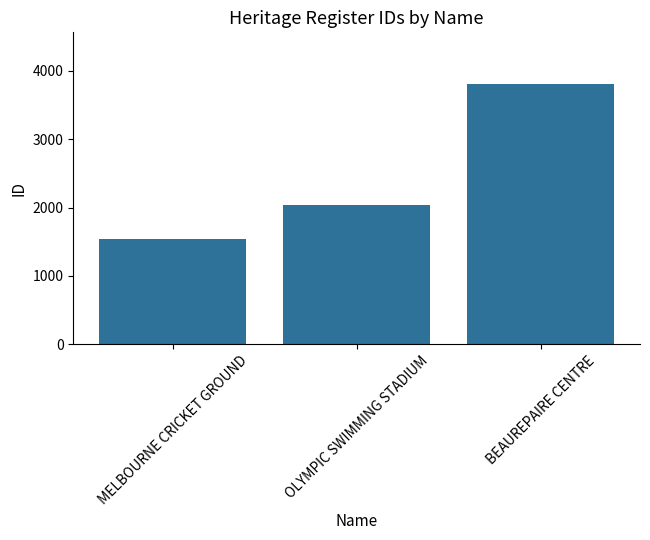

Reading left to right, extract all data points from this chart.

1538	2038	3805